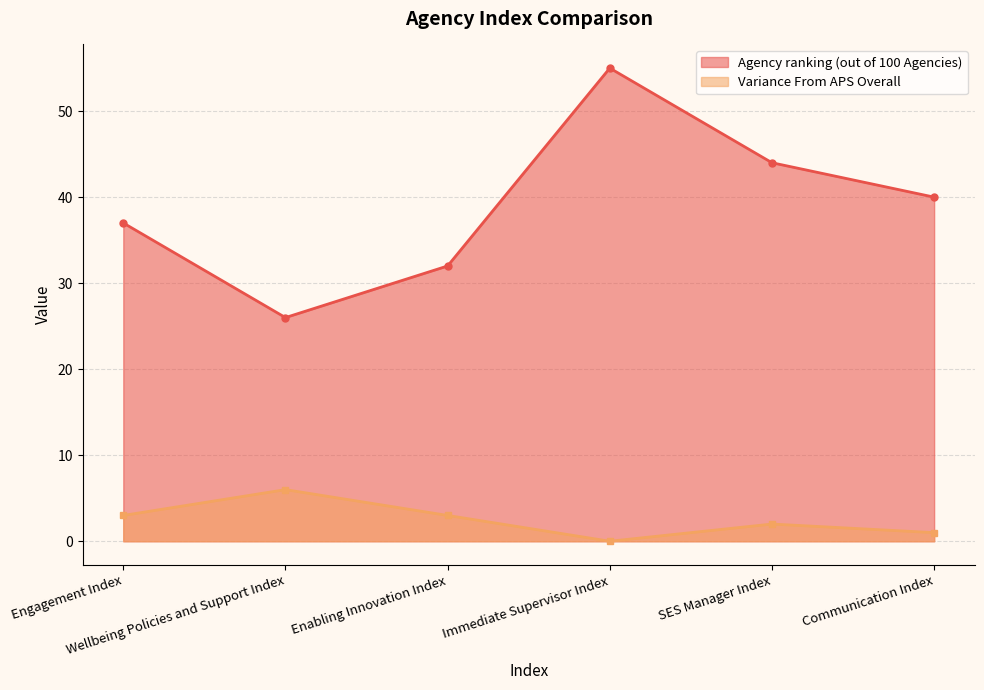

Which category has the highest value across all series?

Immediate Supervisor Index